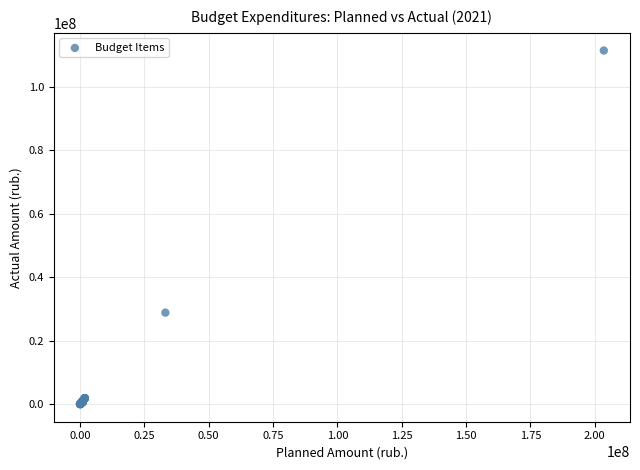

What Y value in the scatter plot is closest to 55675074?

28793506.0